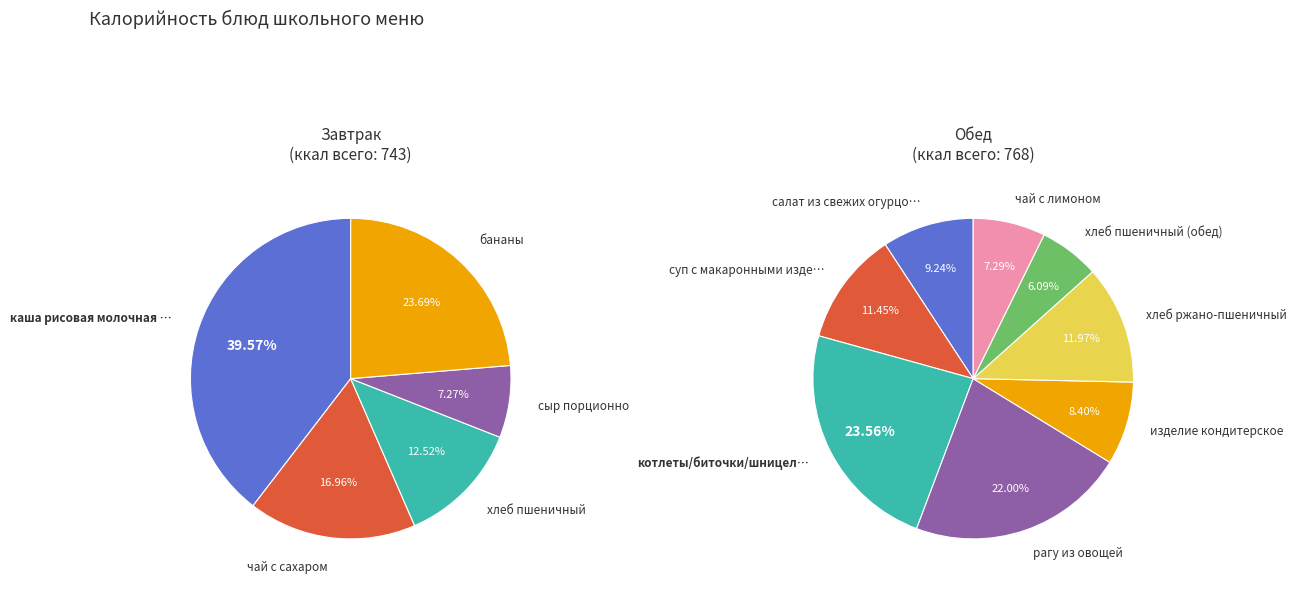

How many slices are in this pie chart?

13